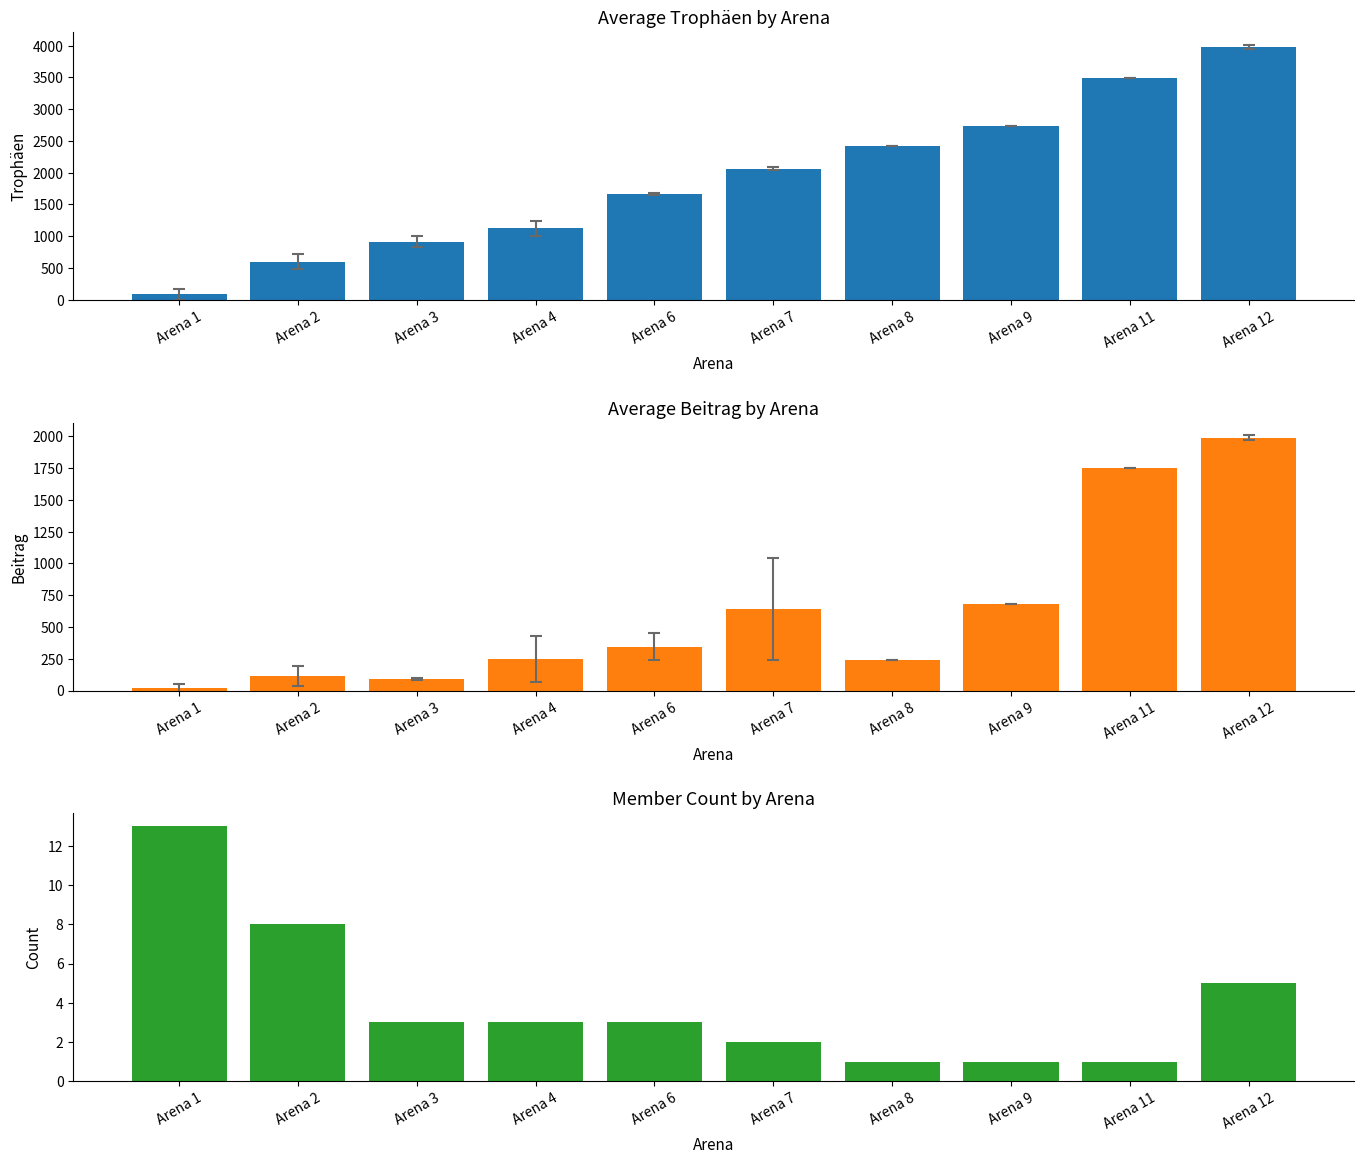

Which series changed the most between Arena 2 and Arena 9?

Trophäen